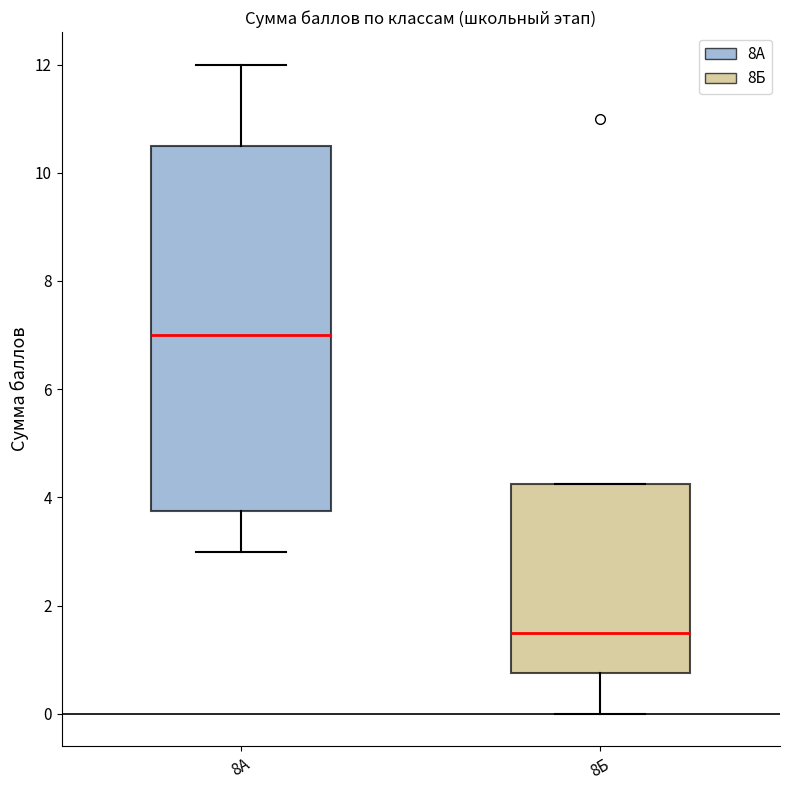

Which box has the highest median line?

8А